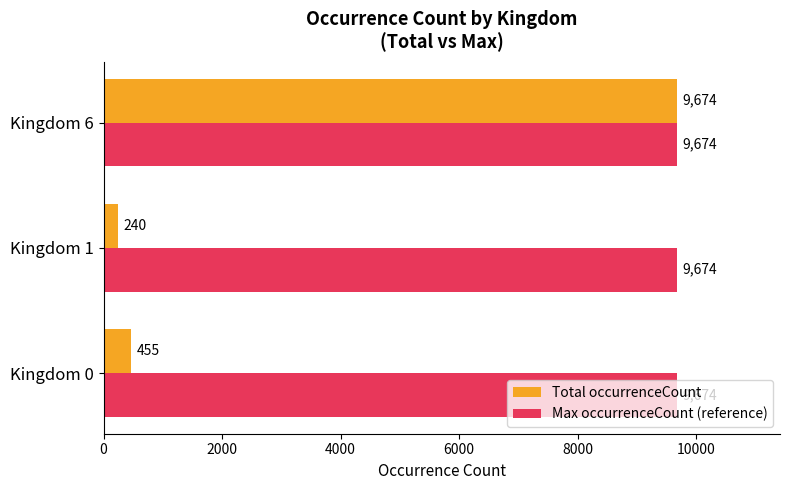

What is the sum of the Total occurrenceCount values at Kingdom 6 and Kingdom 0?

10129